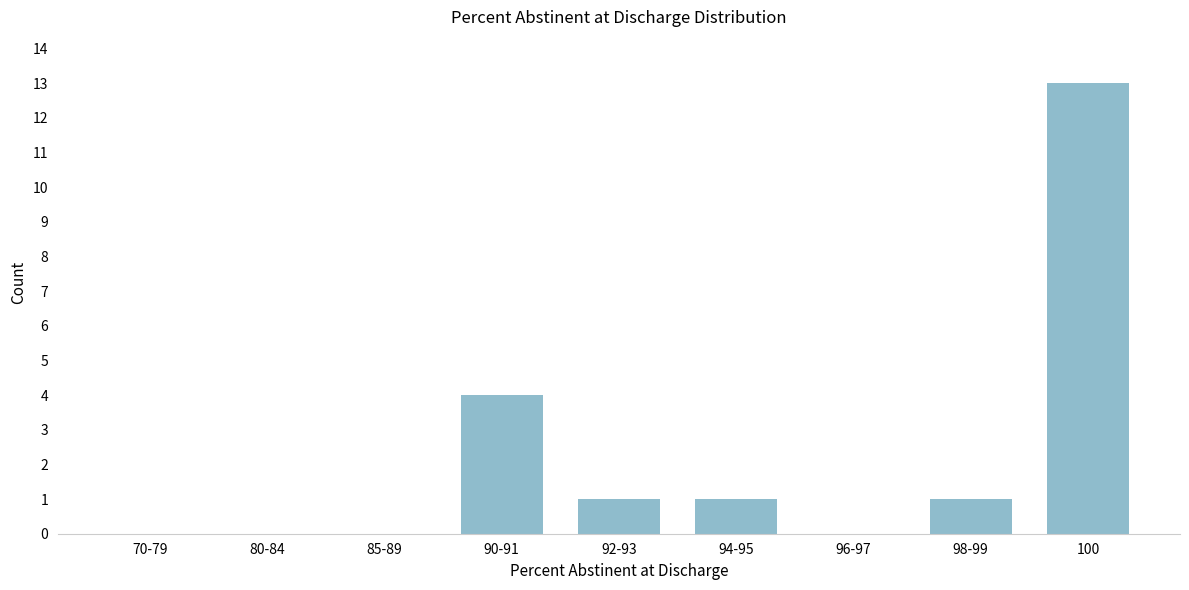

Reading left to right, transcribe all the data shown in this chart.

70-79=0	80-84=0	85-89=0	90-91=4	92-93=1	94-95=1	96-97=0	98-99=1	100=13